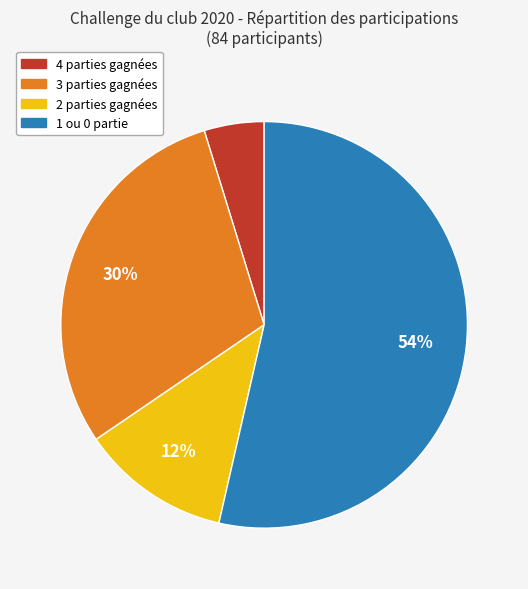

Does any single category account for the majority?

Yes